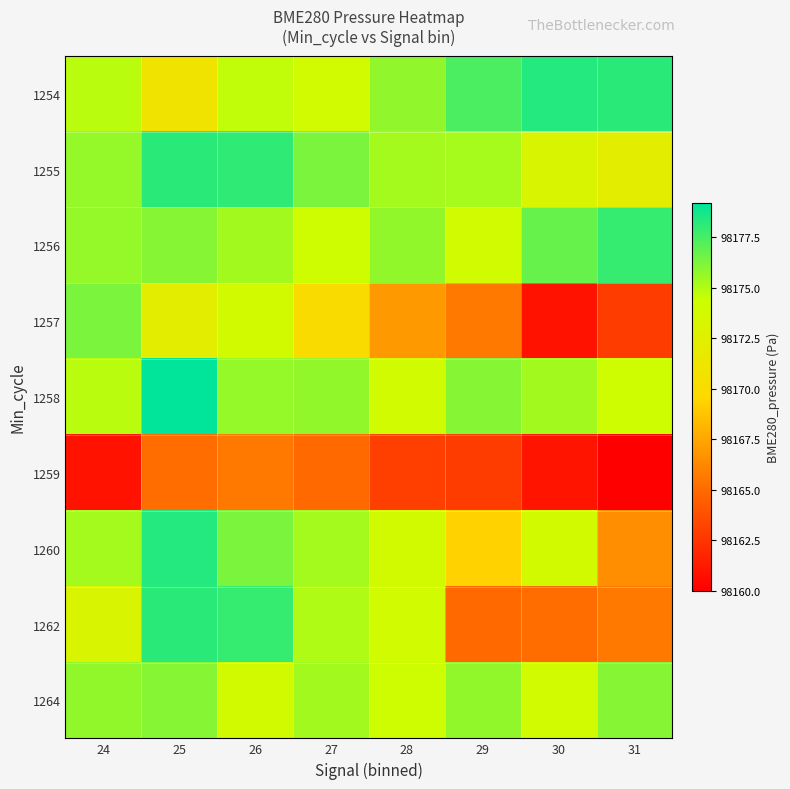

What is the difference between the highest and lowest values at 31?

18.2